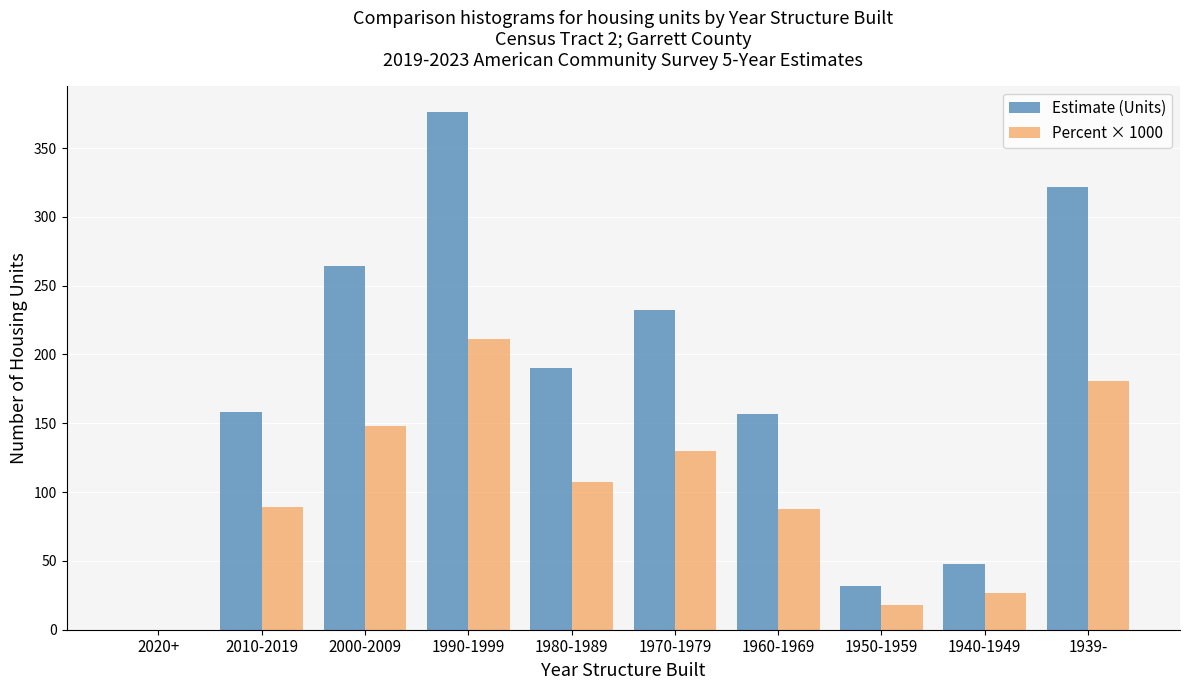

Which series changed the most between 1990-1999 and 1980-1989?

Estimate (Units)